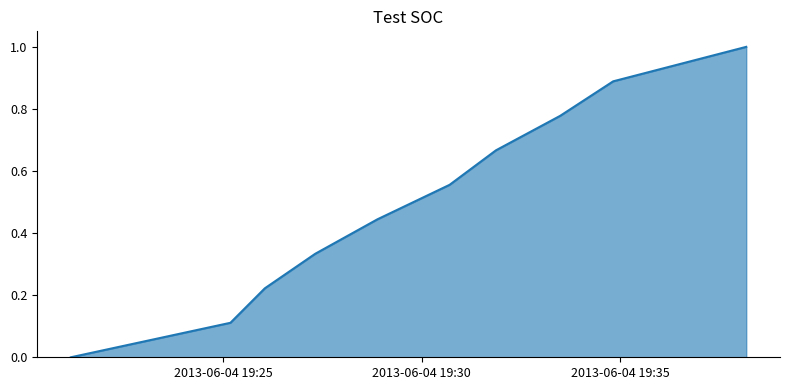

What is the maximum value shown in the chart?

1.0